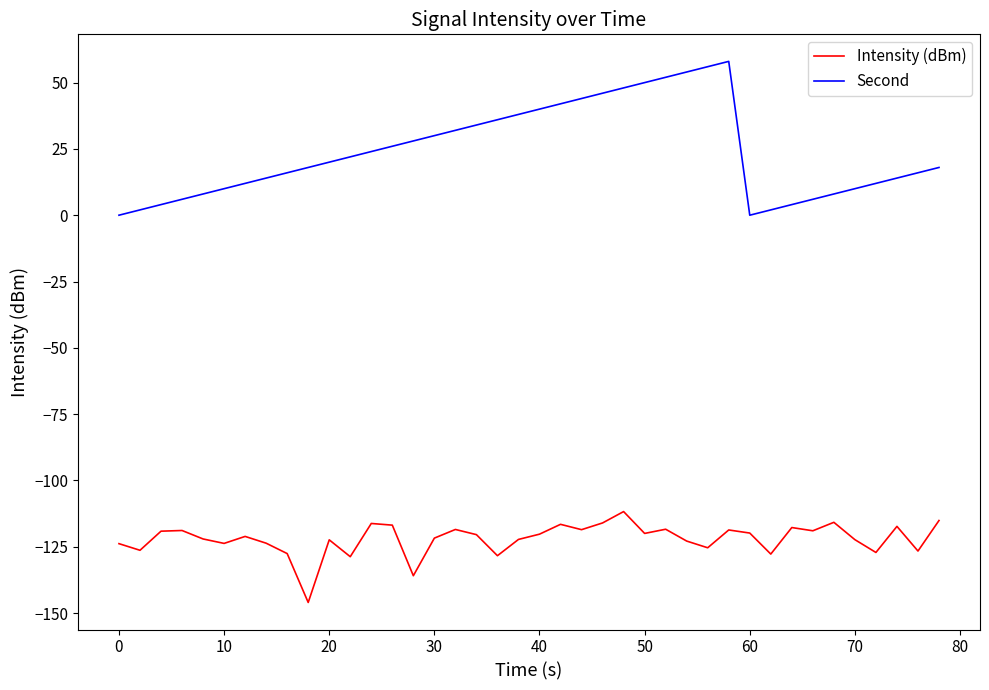

Which series has the largest total across all categories?

Second